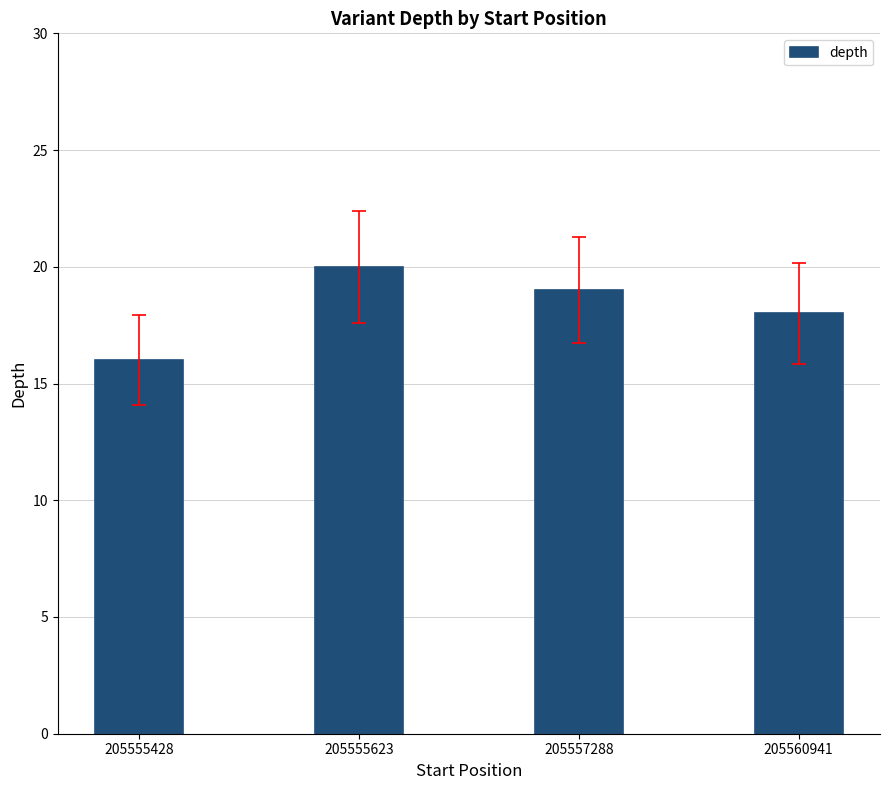

What is the sum of all values?

73